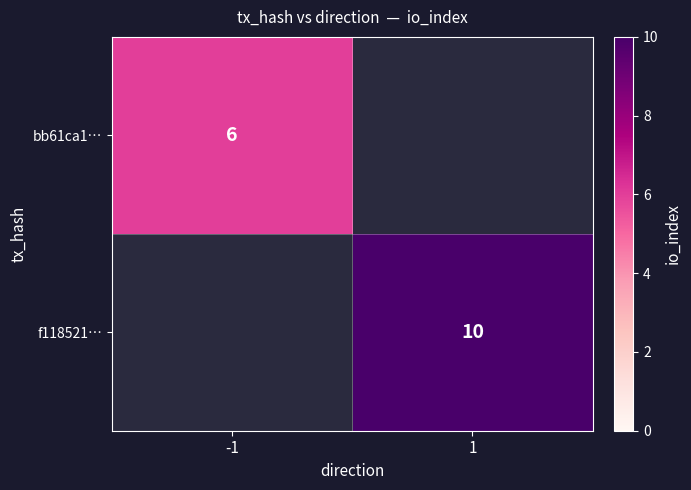

True or false: bb61ca1… has a value of 3 at -1.

False